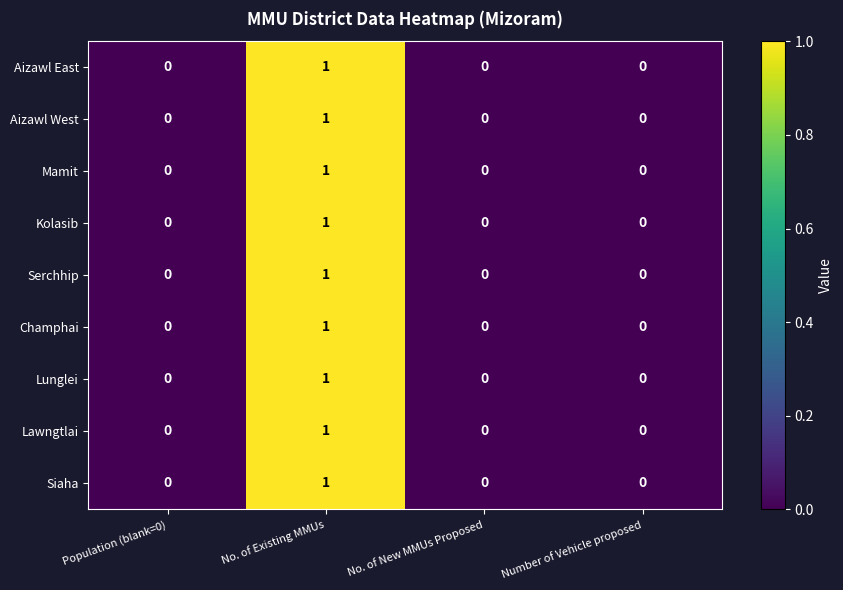

Which category has the highest value across all series?

No. of Existing MMUs